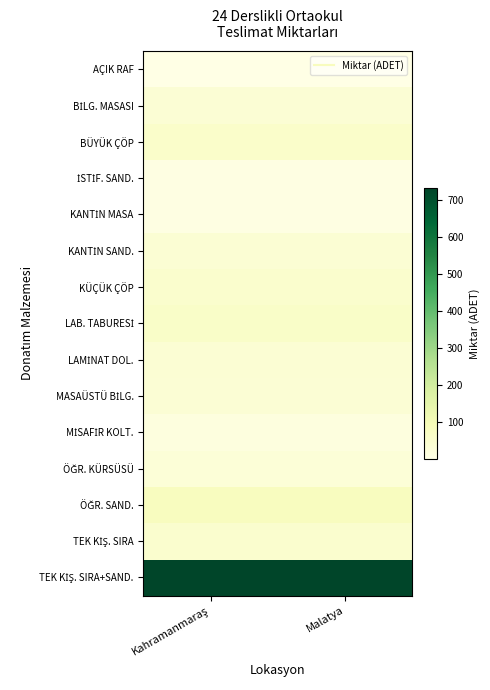

At which category is the sum across all series the highest?

Kahramanmaraş